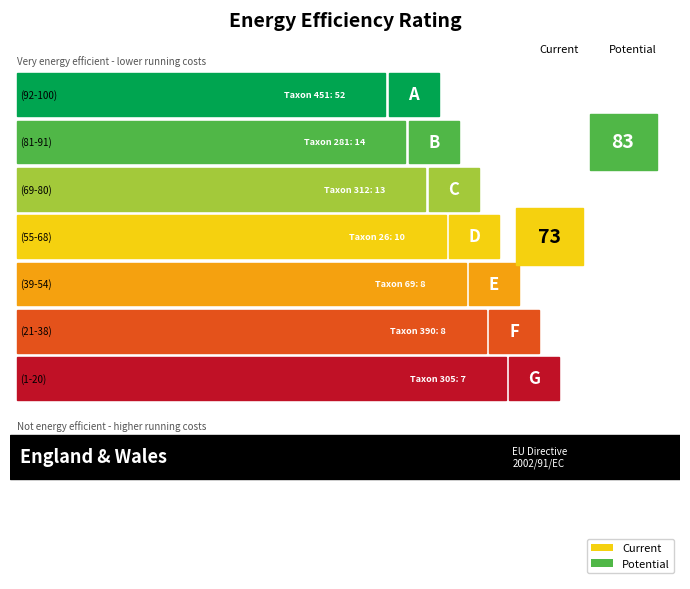

At which label is the value closest to 26?

281